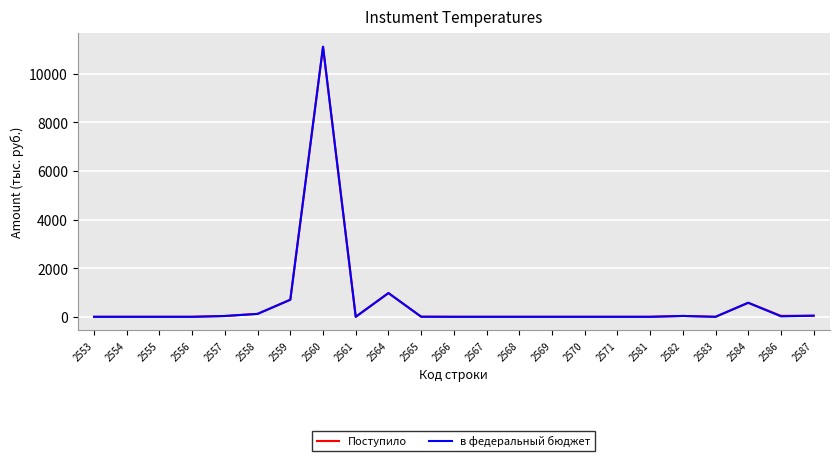

Which category has the highest value in the в федеральный бюджет series?

2560